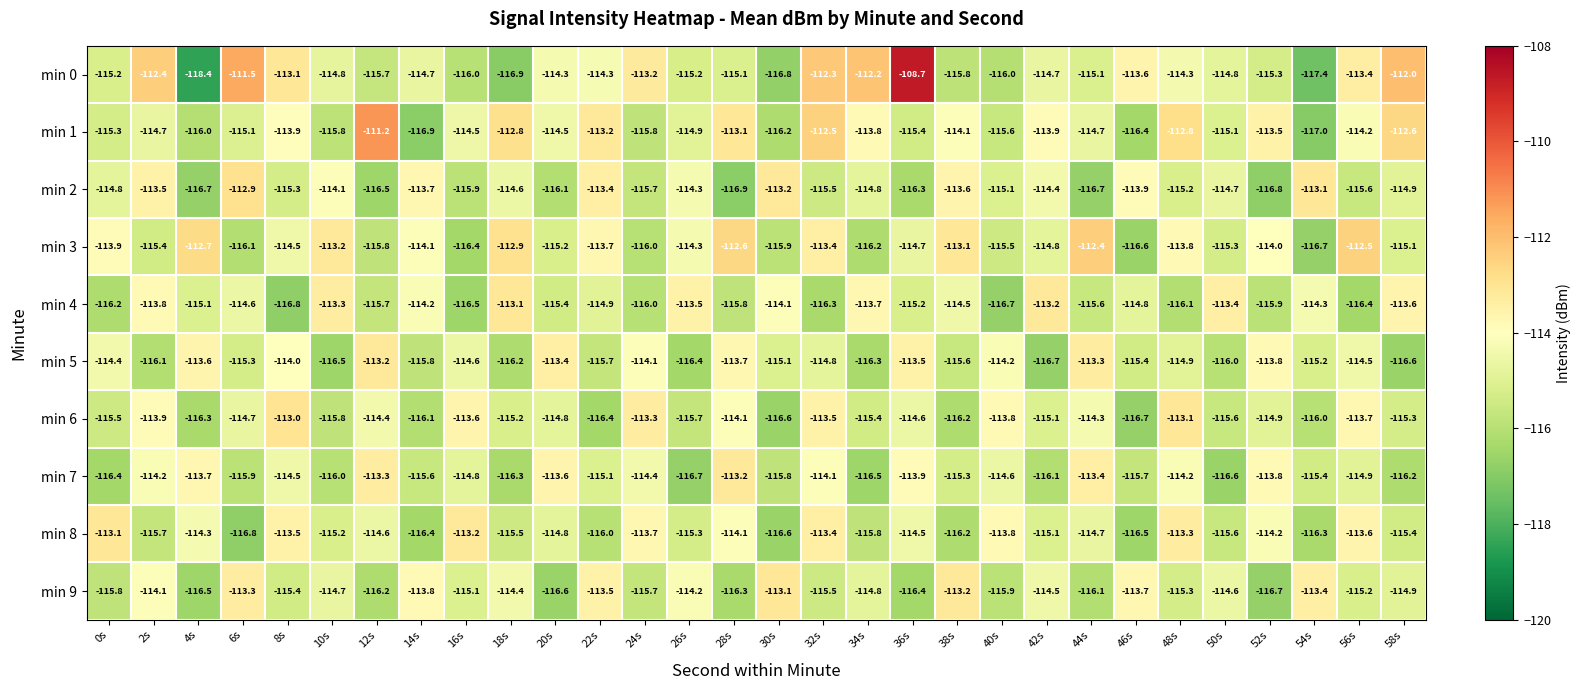

What is the sum of the min 9 values at 46s and 18s?

-228.1